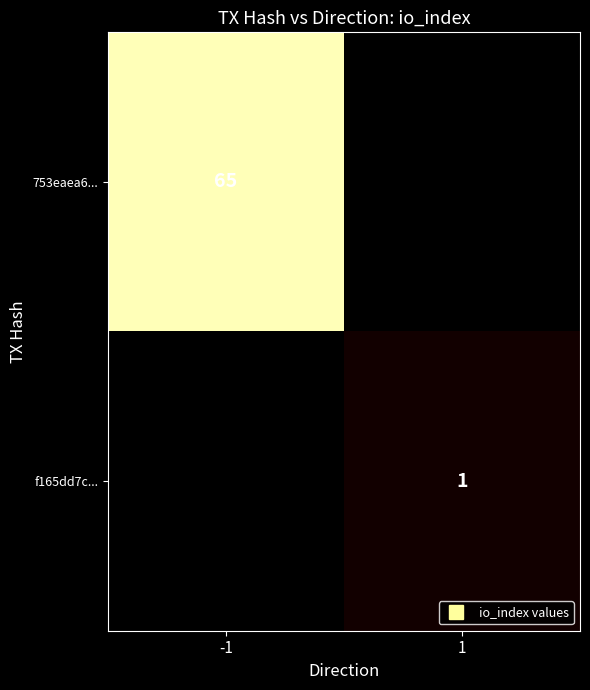

Count the number of data series in this chart.

2